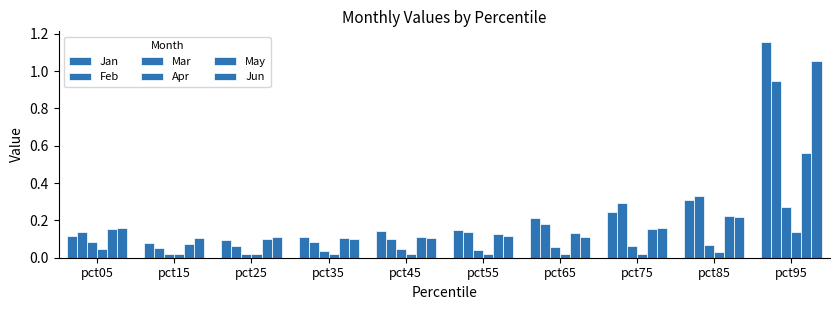

Reading left to right, extract all data points from this chart.

Jan: 0.1	0.1	0.1	0.1	0.1	0.1	0.2	0.2	0.3	1.2
Feb: 0.1	0.1	0.1	0.1	0.1	0.1	0.2	0.3	0.3	0.9
Mar: 0.1	0.0	0.0	0.0	0.0	0.0	0.1	0.1	0.1	0.3
Apr: 0.0	0.0	0.0	0.0	0.0	0.0	0.0	0.0	0.0	0.1
May: 0.2	0.1	0.1	0.1	0.1	0.1	0.1	0.2	0.2	0.6
Jun: 0.2	0.1	0.1	0.1	0.1	0.1	0.1	0.2	0.2	1.1